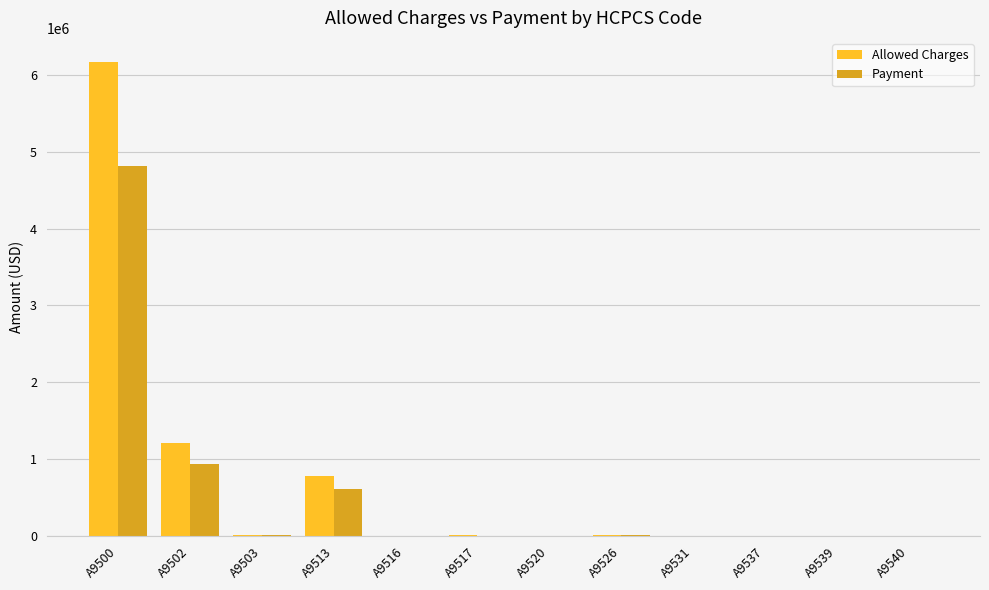

At which category is the sum across all series the highest?

A9500